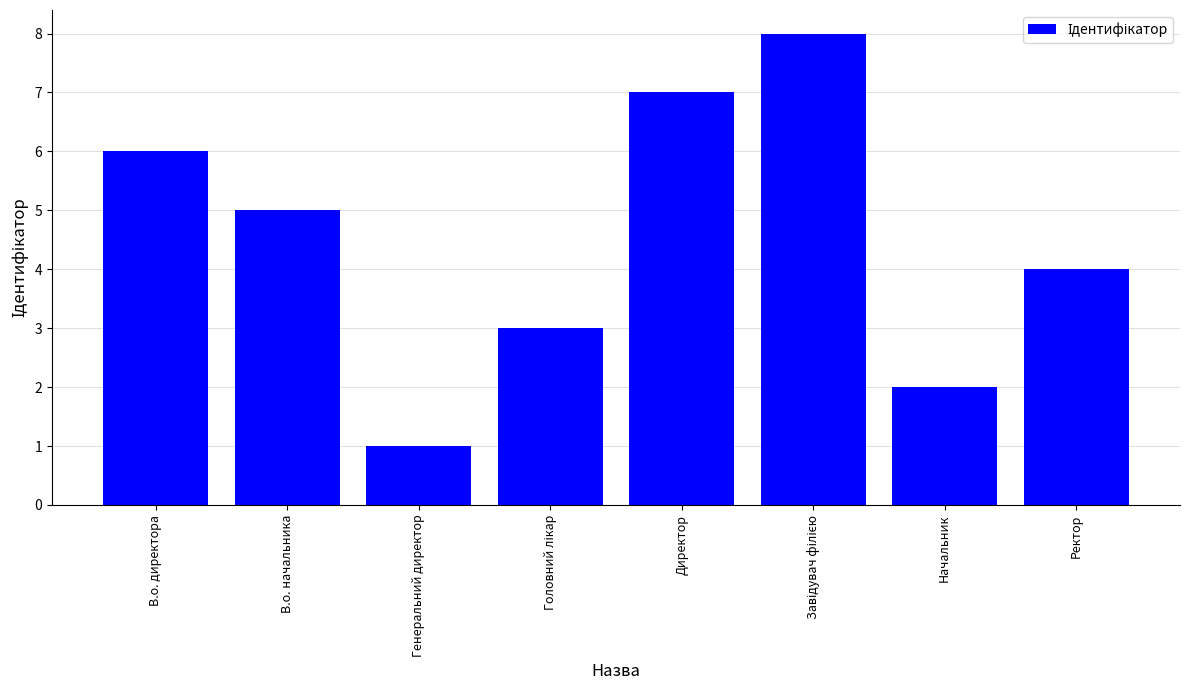

Does the chart contain any negative values?

No